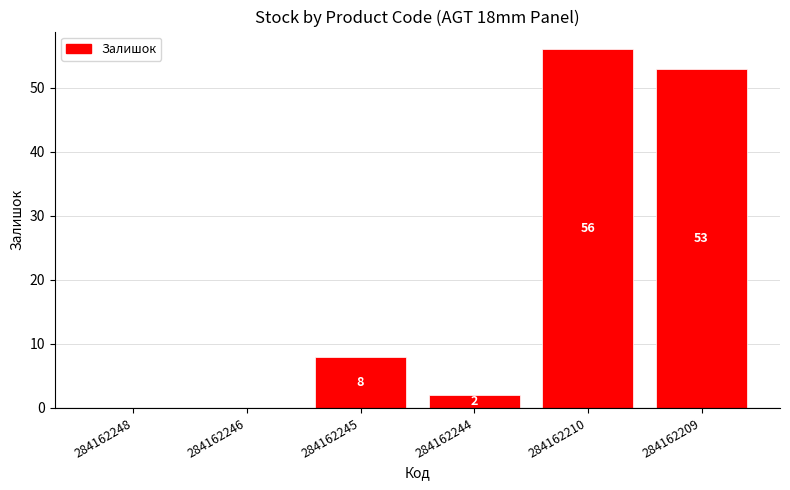

Which label corresponds to the largest value in the chart?

284162210